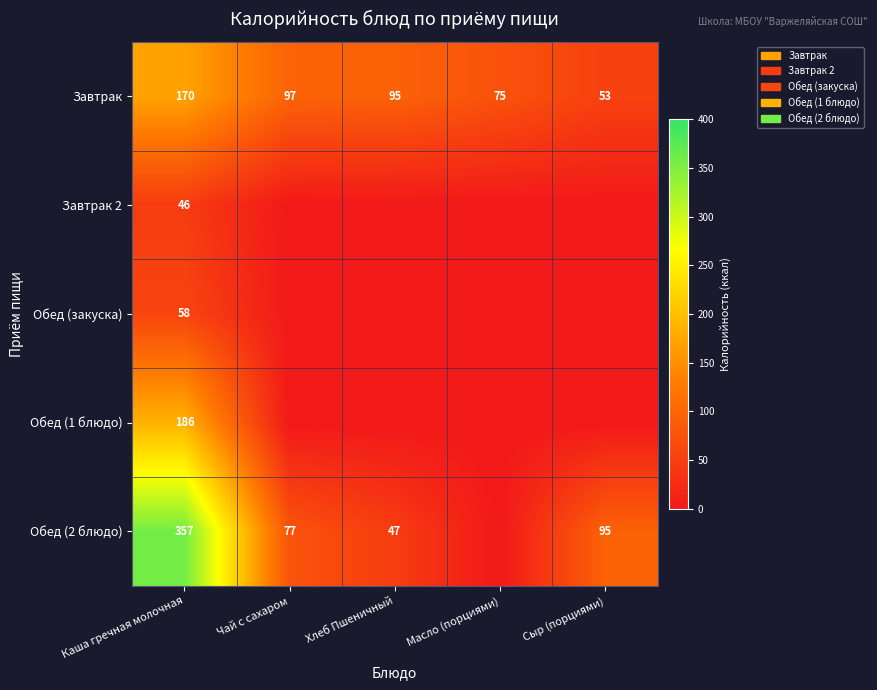

Rank the categories by Завтрак value from highest to lowest.

Каша гречная молочная, Чай с сахаром, Хлеб Пшеничный, Масло (порциями), Сыр (порциями)